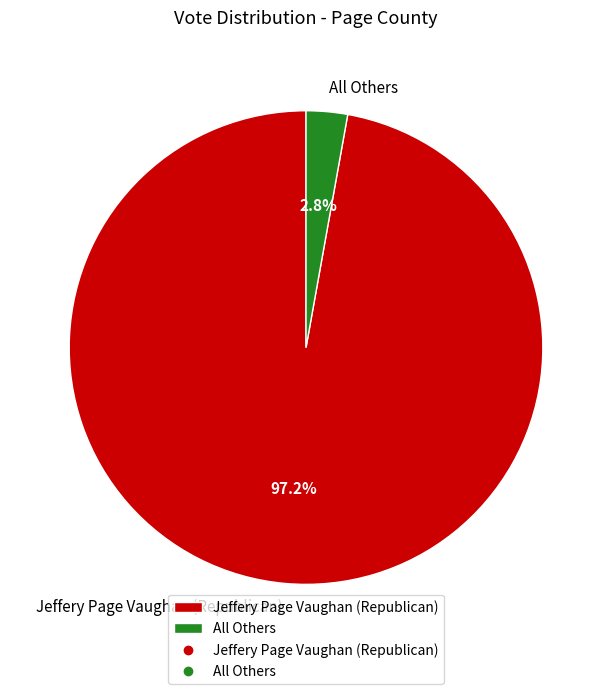

Rank the categories by value from lowest to highest.

All Others, Jeffery Page Vaughan (Republican)